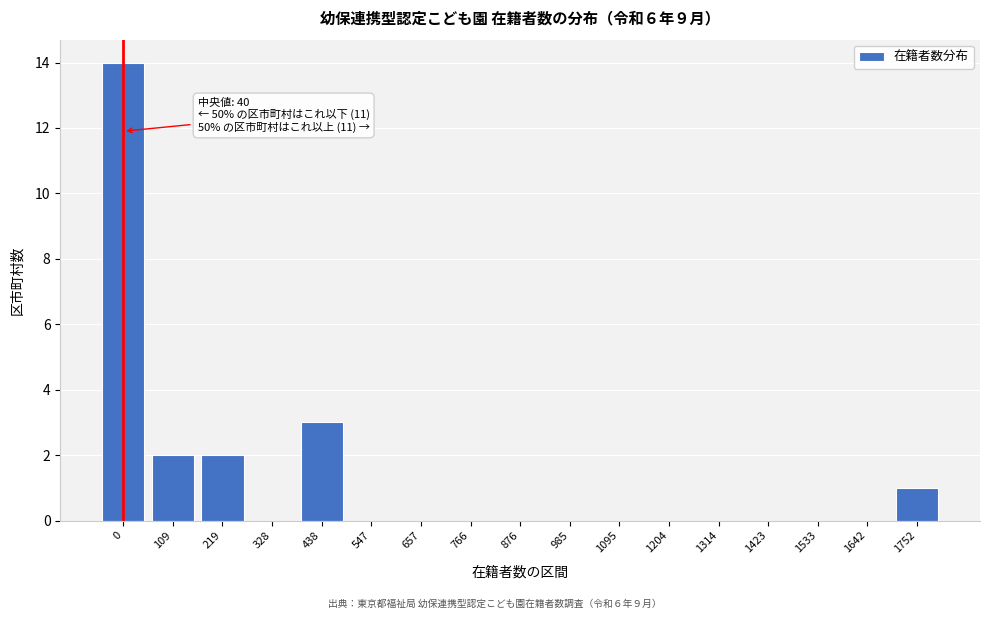

Reading left to right, transcribe all the data shown in this chart.

0=14	109=2	219=2	328=0	438=3	547=0	657=0	766=0	876=0	985=0	1095=0	1204=0	1314=0	1423=0	1533=0	1642=0	1752=1